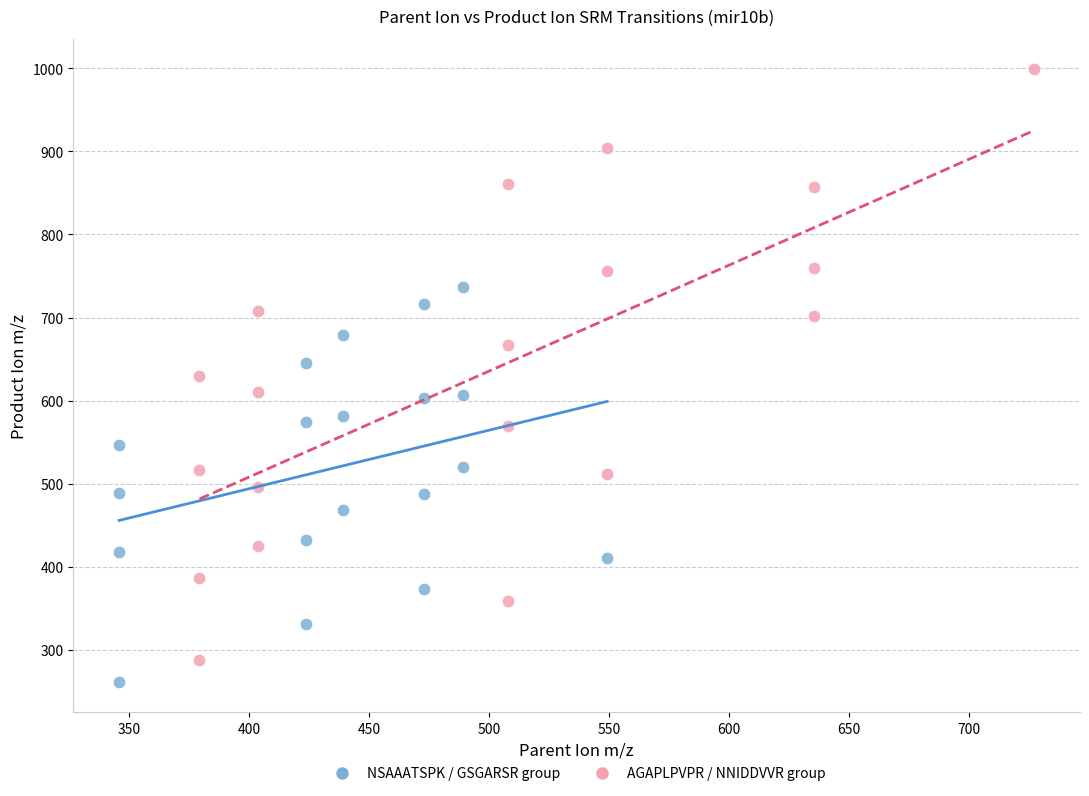

Which series has the widest spread of Y values?

AGAPLPVPR / NNIDDVVR group